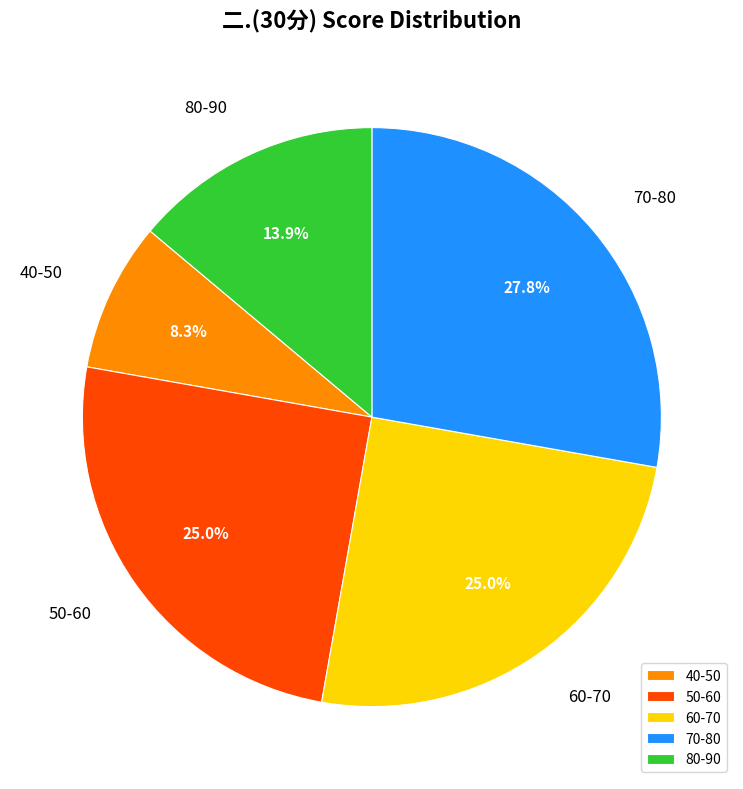

To the nearest percent, what is the average slice percentage?

20%